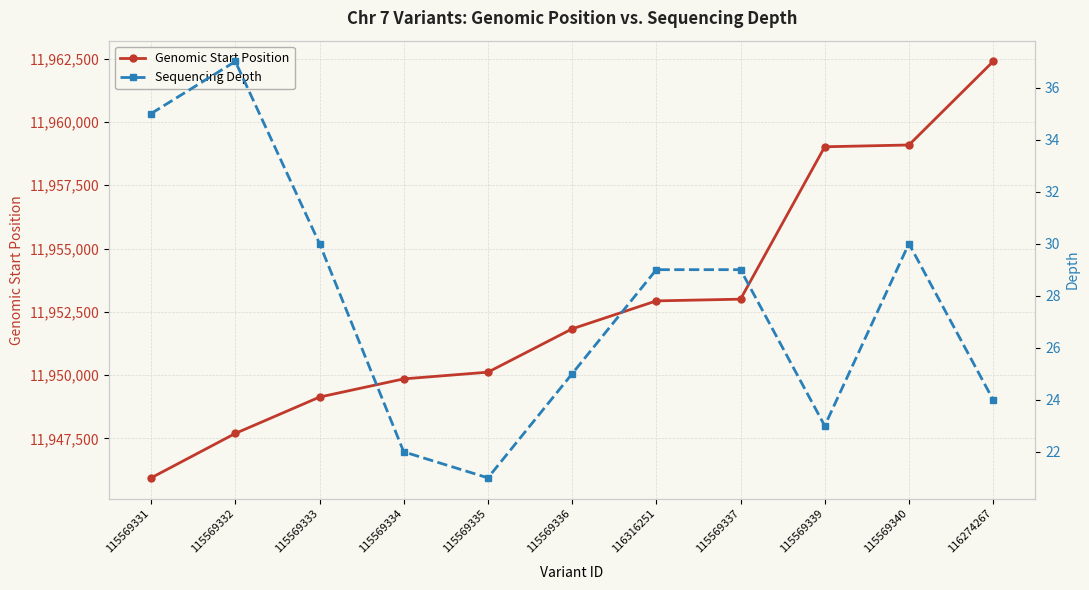

What is the label of the 4th point from the left?

115569334